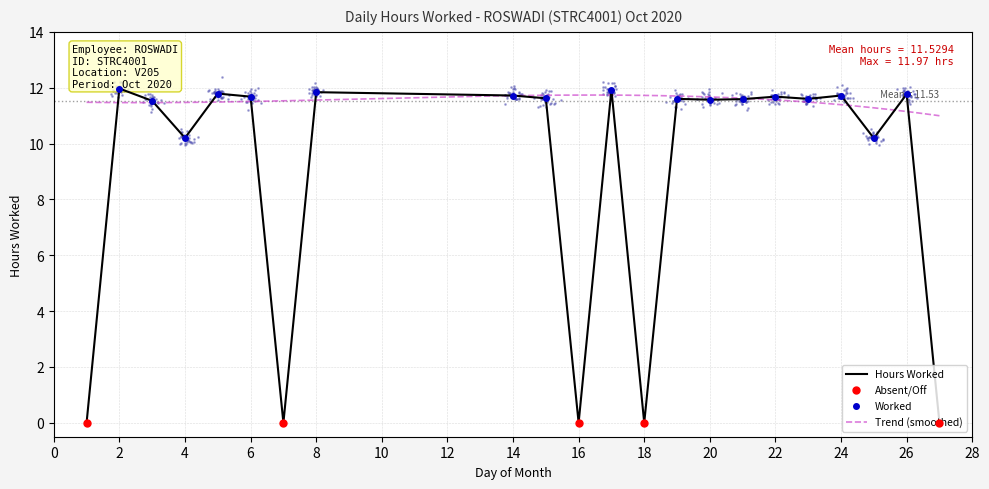

At which category does the data reach its first local peak?

2